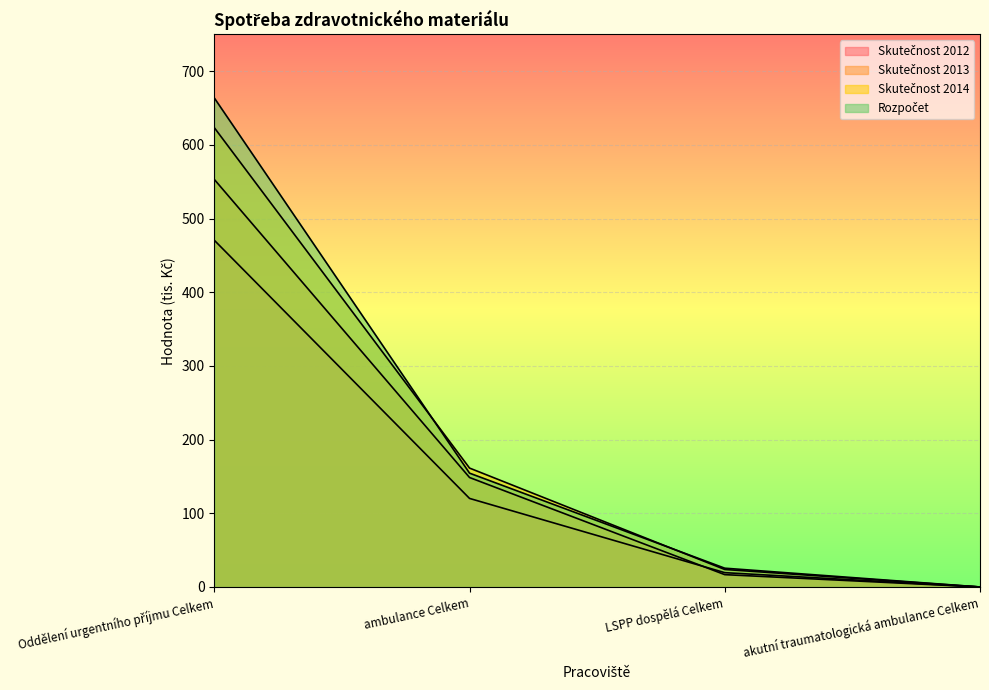

Rank the series at ambulance Celkem from lowest to highest value.

Skutečnost 2012, Skutečnost 2013, Rozpočet, Skutečnost 2014